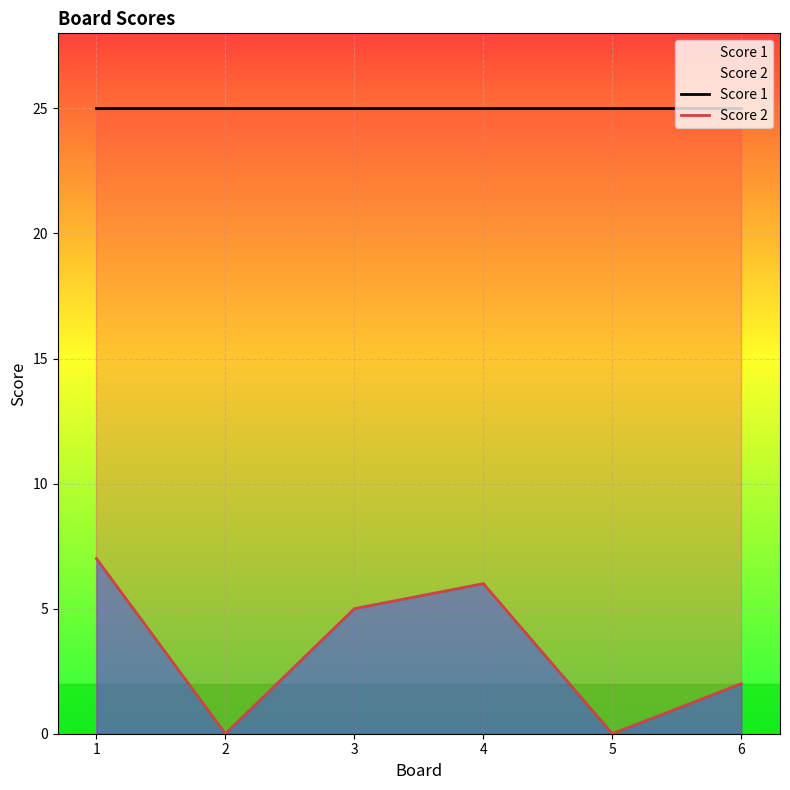

What is the total value across all series at 5?

25